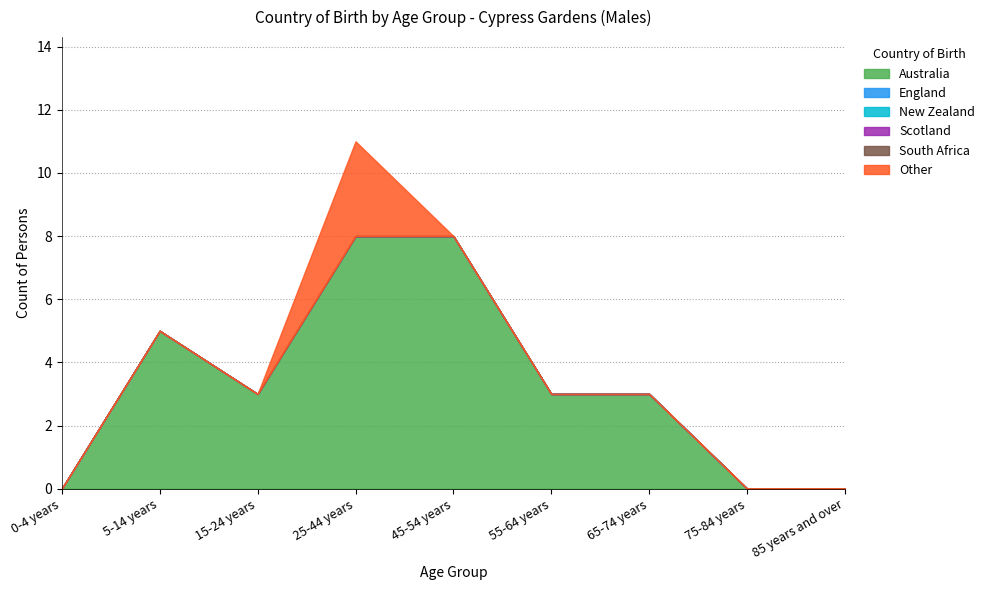

At which category is the sum across all series the highest?

25-44 years